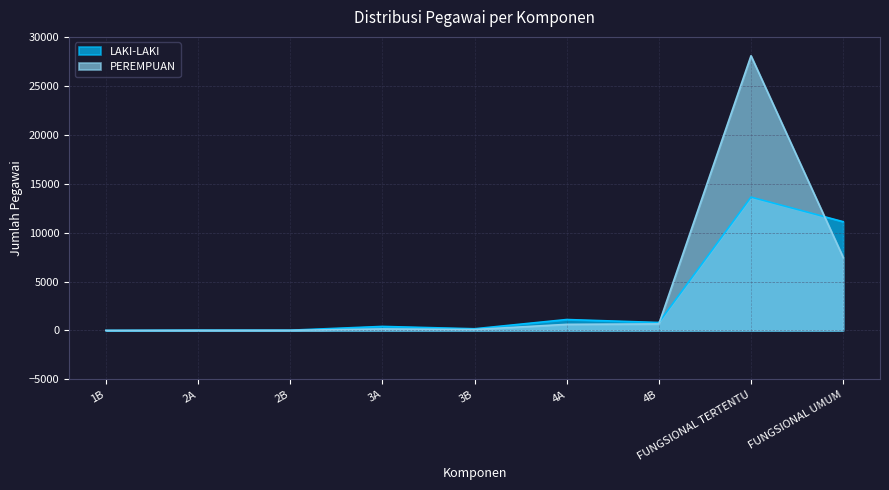

How many interior local peaks does the LAKI-LAKI series have?

4